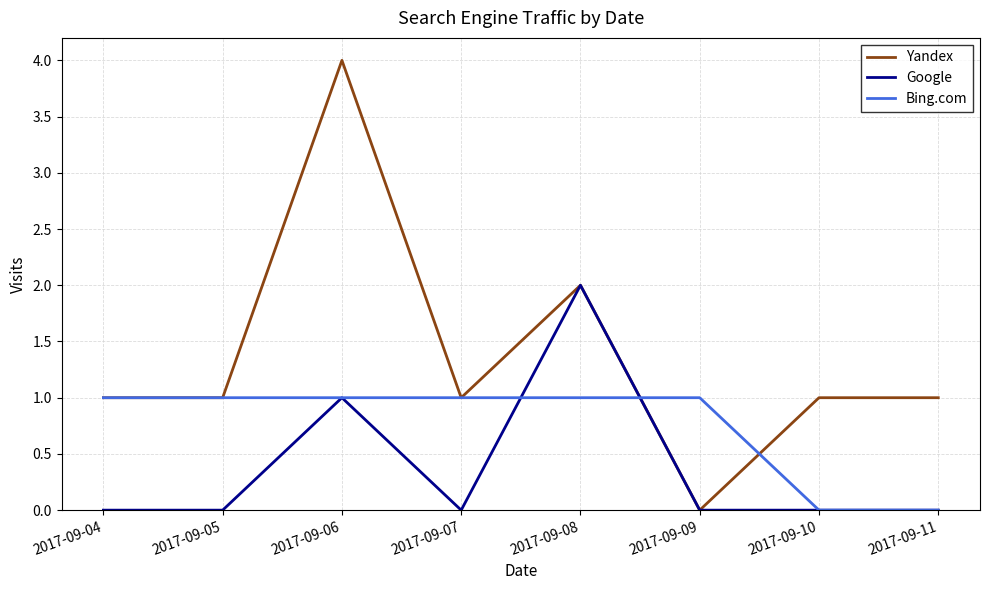

What is the difference between the second highest and minimum values in the Yandex series?

2